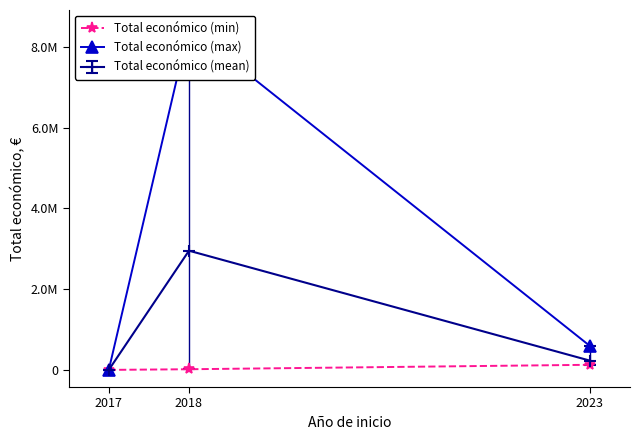

The value of Total económico (min) at 2017 is 11590. True or false?

False